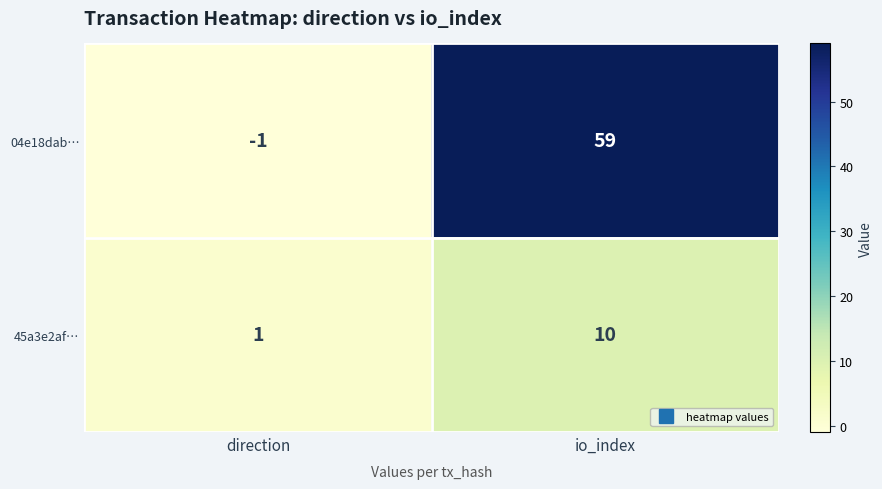

True or false: 45a3e2af… has a value of 10 at io_index.

True